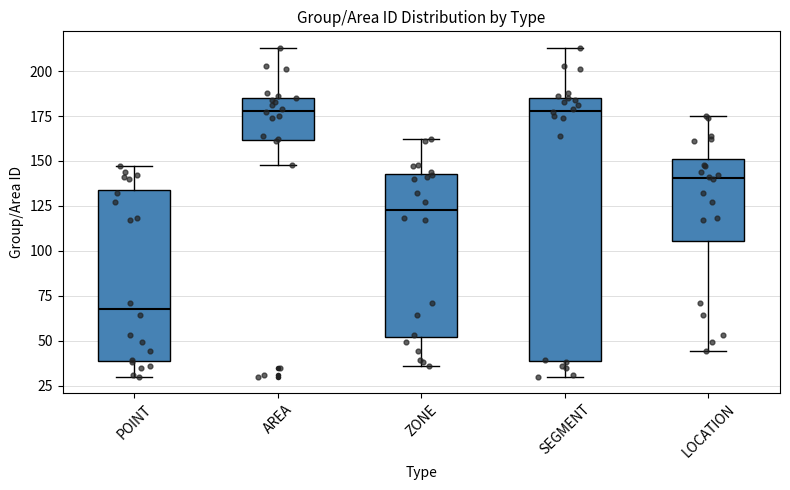

Where does the upper whisker of the box for LOCATION end on the y-axis? The values are not printed on the chart, so give them approximately, as read against the axis.

175